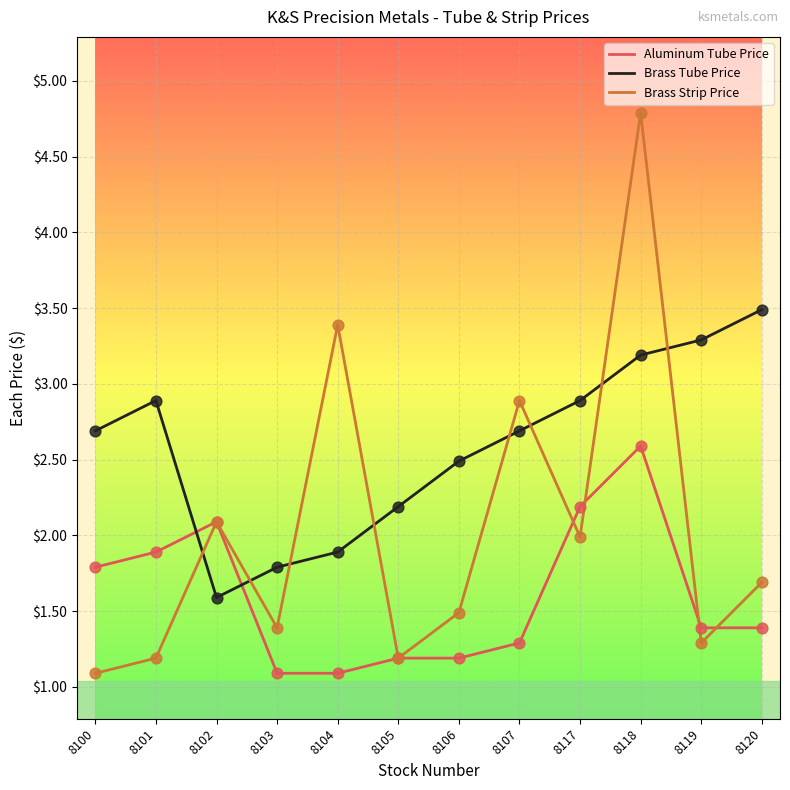

At which category is the sum across all series the highest?

8118